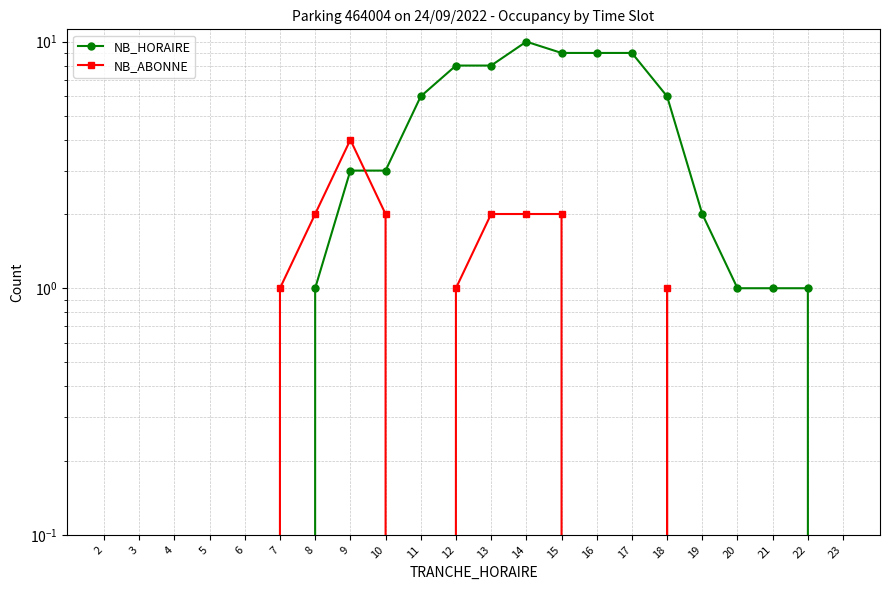

At how many categories does at least one series exceed 3?

9